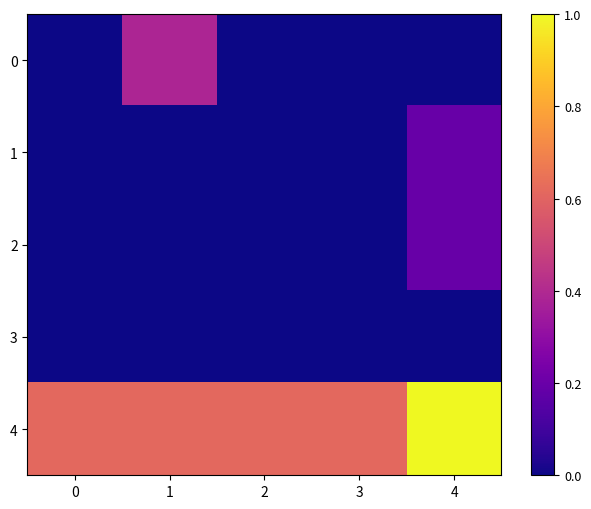

Reading right to left, transcribe all the data shown in this chart.

0: 4=0.0	3=0.0	2=0.0	1=0.4	0=0.0
1: 4=0.2	3=0.0	2=0.0	1=0.0	0=0.0
2: 4=0.2	3=0.0	2=0.0	1=0.0	0=0.0
3: 4=0.0	3=0.0	2=0.0	1=0.0	0=0.0
4: 4=1.0	3=0.6	2=0.6	1=0.6	0=0.6